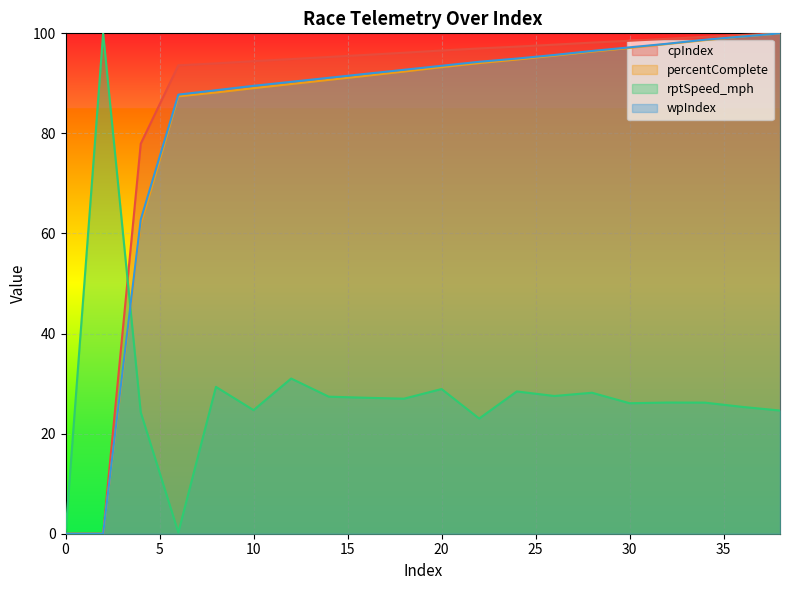

How many times do percentComplete and rptSpeed_mph cross each other?

1